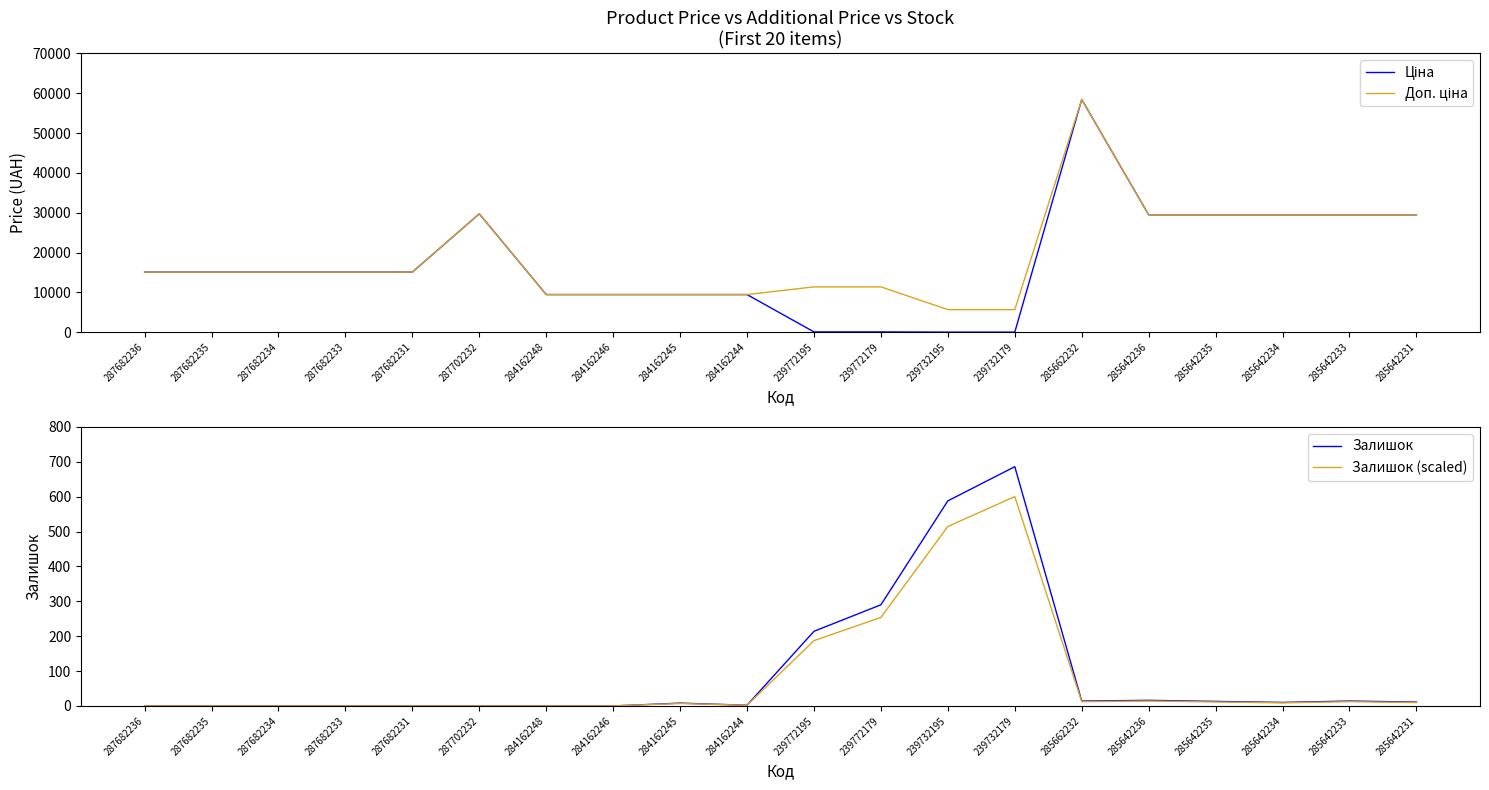

What is the difference between the maximum and second lowest values in the Доп. ціна series?

52721.5